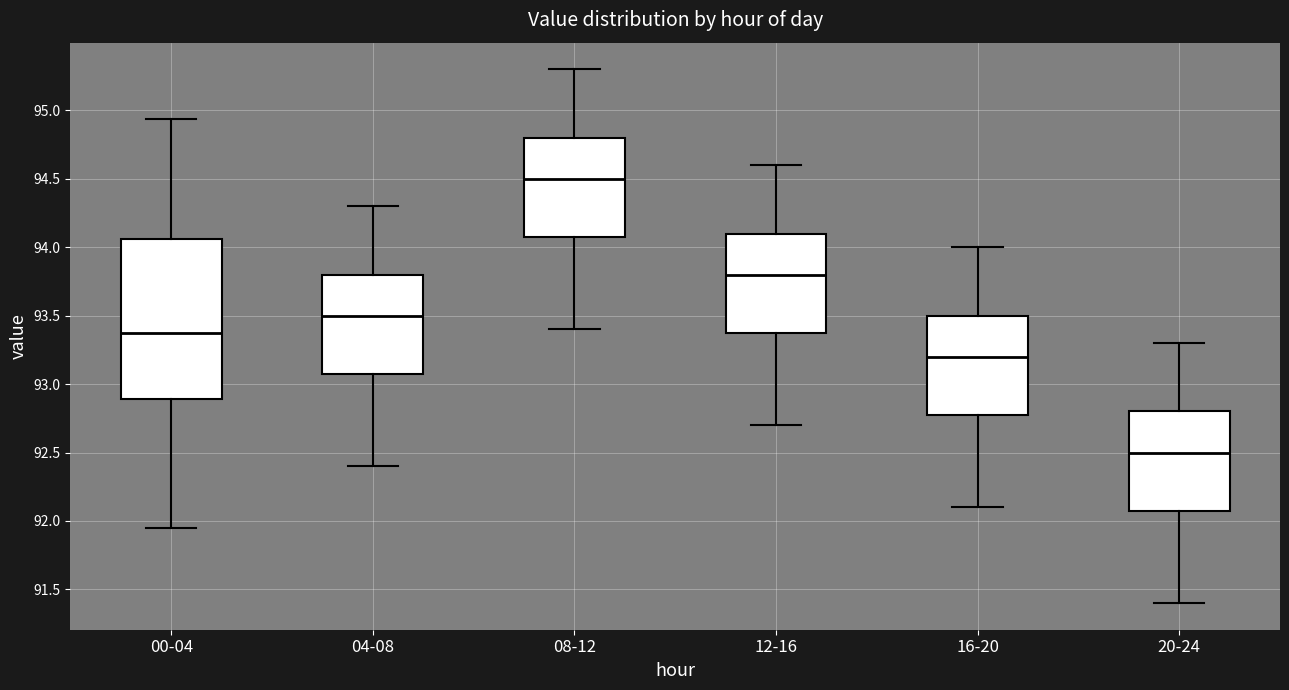

Reading left to right, transcribe this box plot: for each box, give where its median line is, the range the box spans, and where its two whiskers end, as read against the y-axis. The values are not printed on the chart, so give them approximately, as read against the axis.

00-04: median 93.40, box 92.90 to 94.05, whiskers 91.95 to 94.95
04-08: median 93.50, box 93.10 to 93.80, whiskers 92.40 to 94.30
08-12: median 94.50, box 94.10 to 94.80, whiskers 93.40 to 95.30
12-16: median 93.80, box 93.40 to 94.10, whiskers 92.70 to 94.60
16-20: median 93.20, box 92.80 to 93.50, whiskers 92.10 to 94.00
20-24: median 92.50, box 92.10 to 92.80, whiskers 91.40 to 93.30